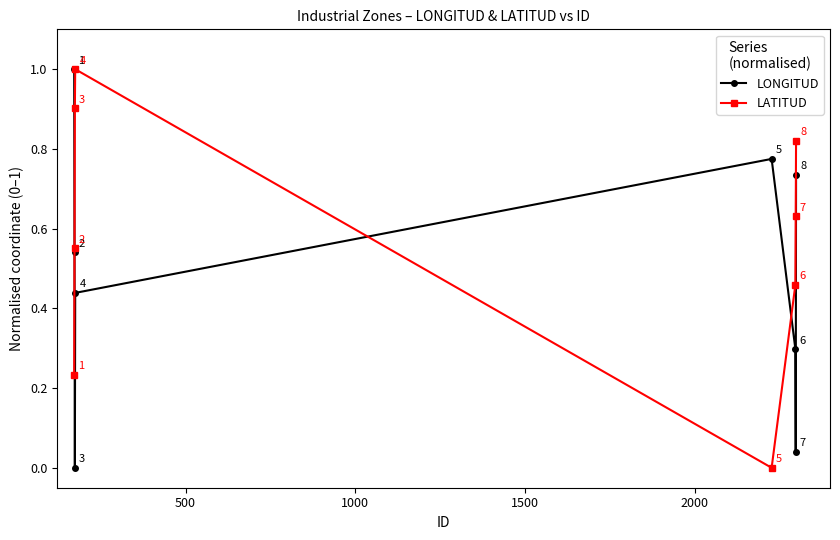

What is the highest value of the LONGITUD series?

1.0